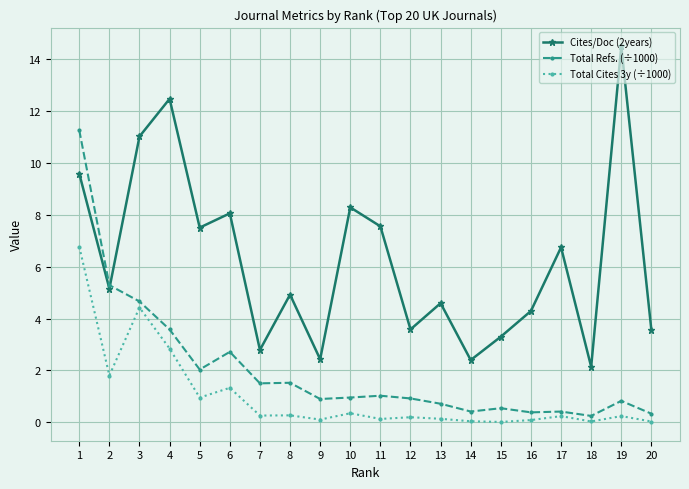

Where is the first local maximum for Cites/Doc (2years)?

4